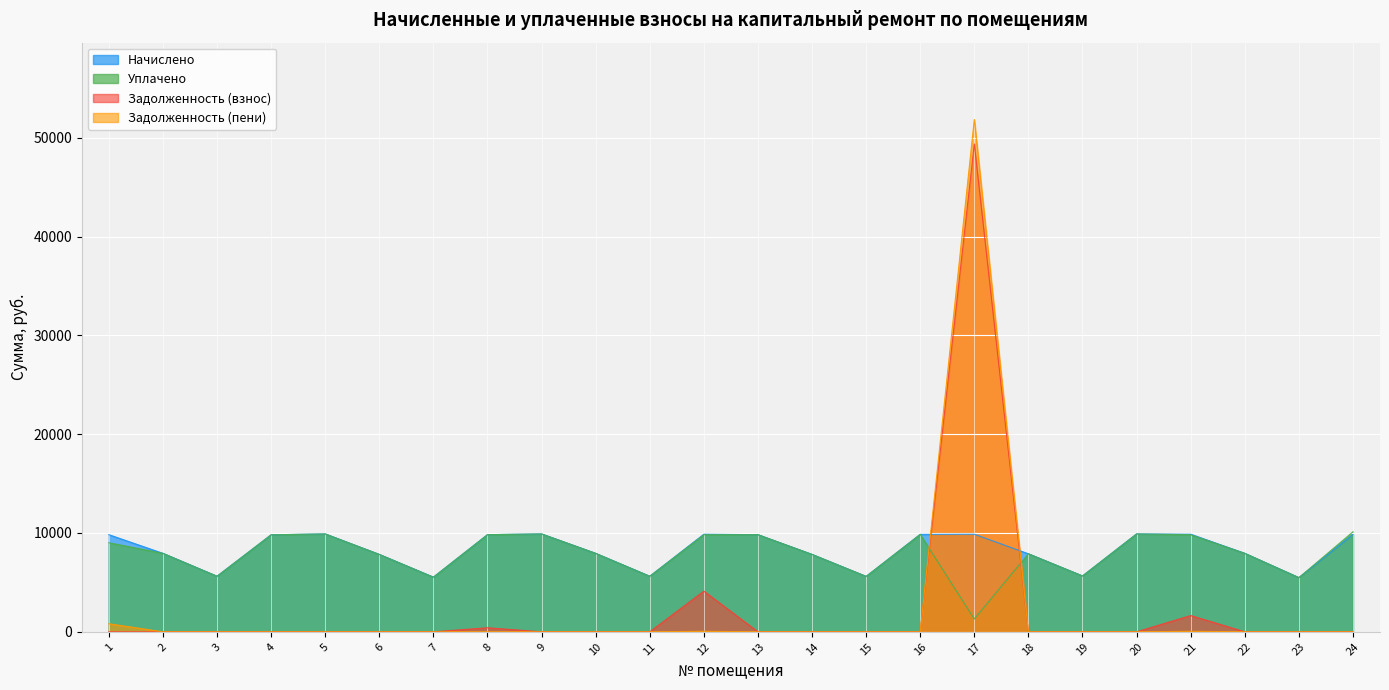

How many values in the начислено series are below 9815?

12